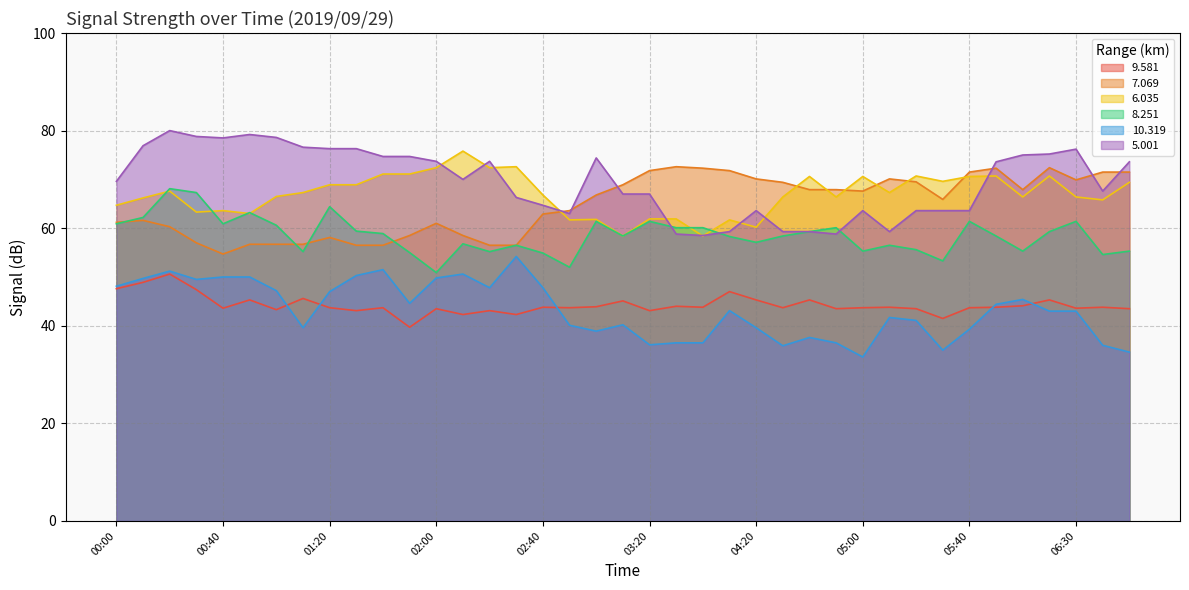

What is the minimum value for 10.319?

33.6